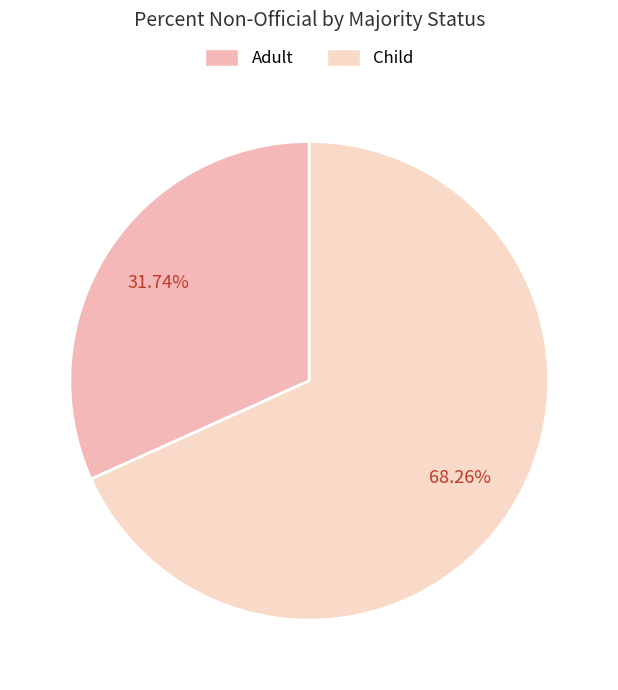

The Child slice represents 68% of the pie. True or false?

True